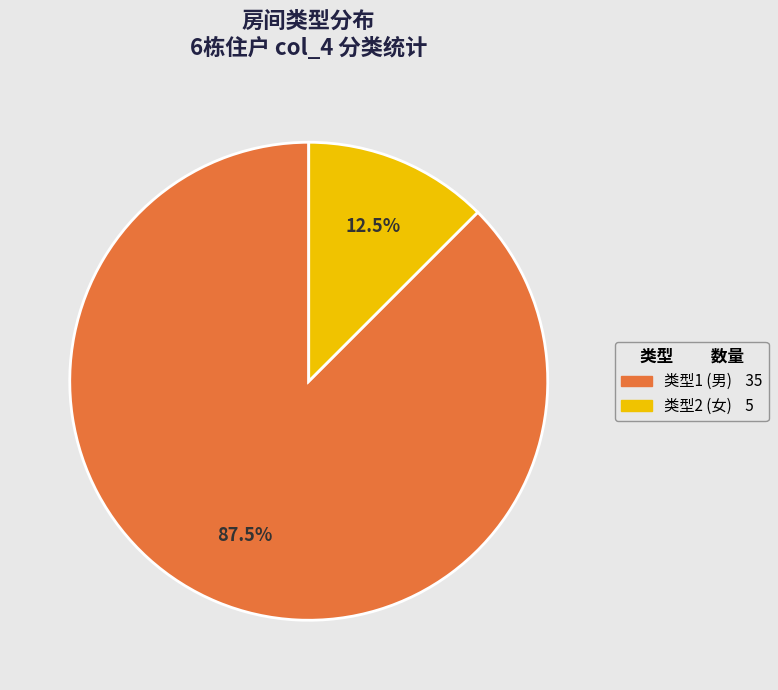

Is there any slice that represents more than half of the pie?

Yes